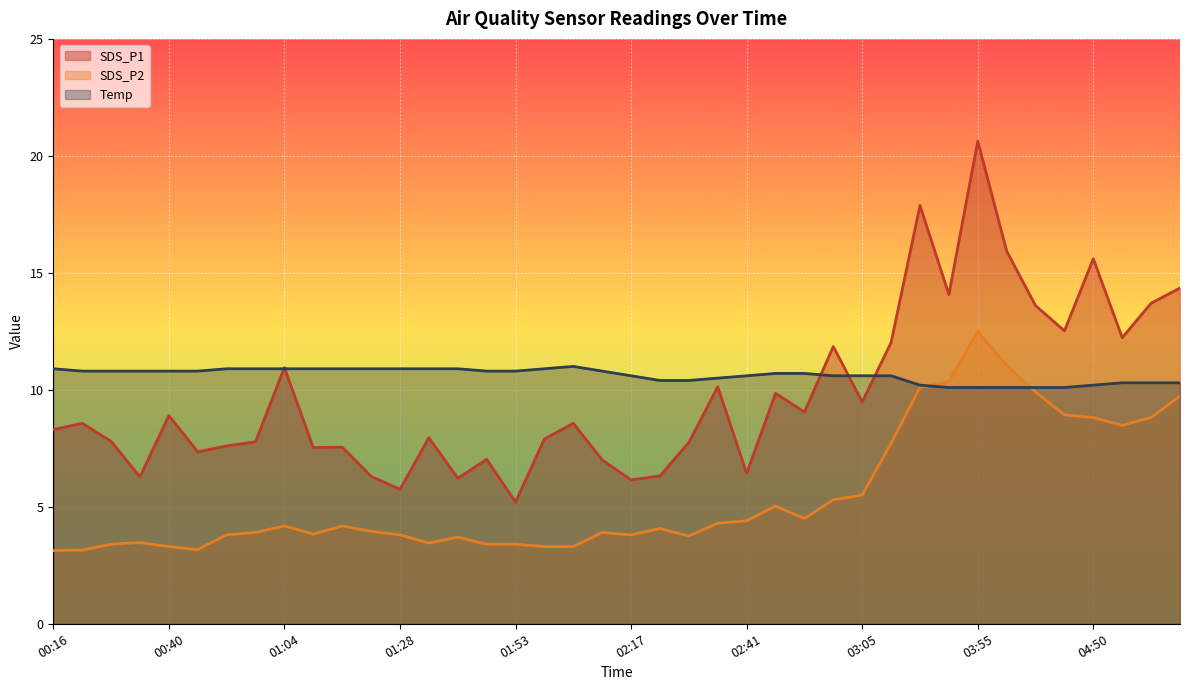

Reading left to right, extract all data points from this chart.

SDS_P1: 00:16=8.3	00:22=8.6	00:28=7.8	00:34=6.3	00:40=8.9	00:46=7.3	00:52=7.6	00:58=7.8	01:04=10.9	01:10=7.5	01:16=7.5	01:22=6.3	01:28=5.8	01:34=8.0	01:41=6.2	01:47=7.0	01:53=5.2	01:59=7.9	02:05=8.6	02:11=7.0	02:17=6.2	02:23=6.3	02:29=7.8	02:35=10.1	02:41=6.4	02:47=9.8	02:53=9.1	02:59=11.8	03:05=9.5	03:11=12.0	03:30=17.9	03:36=14.1	03:55=20.6	04:32=15.9	04:38=13.6	04:44=12.5	04:50=15.6	04:56=12.2	05:02=13.7	05:08=14.3
SDS_P2: 00:16=3.1	00:22=3.1	00:28=3.4	00:34=3.5	00:40=3.3	00:46=3.2	00:52=3.8	00:58=3.9	01:04=4.2	01:10=3.8	01:16=4.2	01:22=4.0	01:28=3.8	01:34=3.5	01:41=3.7	01:47=3.4	01:53=3.4	01:59=3.3	02:05=3.3	02:11=3.9	02:17=3.8	02:23=4.1	02:29=3.8	02:35=4.3	02:41=4.4	02:47=5.0	02:53=4.5	02:59=5.3	03:05=5.5	03:11=7.7	03:30=10.1	03:36=10.3	03:55=12.5	04:32=11.1	04:38=9.9	04:44=8.9	04:50=8.8	04:56=8.5	05:02=8.8	05:08=9.7
Temp: 00:16=10.9	00:22=10.8	00:28=10.8	00:34=10.8	00:40=10.8	00:46=10.8	00:52=10.9	00:58=10.9	01:04=10.9	01:10=10.9	01:16=10.9	01:22=10.9	01:28=10.9	01:34=10.9	01:41=10.9	01:47=10.8	01:53=10.8	01:59=10.9	02:05=11.0	02:11=10.8	02:17=10.6	02:23=10.4	02:29=10.4	02:35=10.5	02:41=10.6	02:47=10.7	02:53=10.7	02:59=10.6	03:05=10.6	03:11=10.6	03:30=10.2	03:36=10.1	03:55=10.1	04:32=10.1	04:38=10.1	04:44=10.1	04:50=10.2	04:56=10.3	05:02=10.3	05:08=10.3